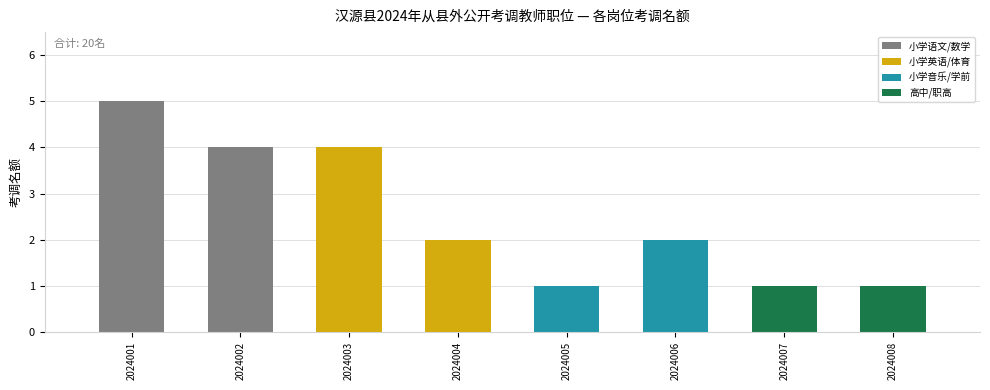

Reading left to right, list all the values displayed in this chart.

2024001=5	2024002=4	2024003=4	2024004=2	2024005=1	2024006=2	2024007=1	2024008=1